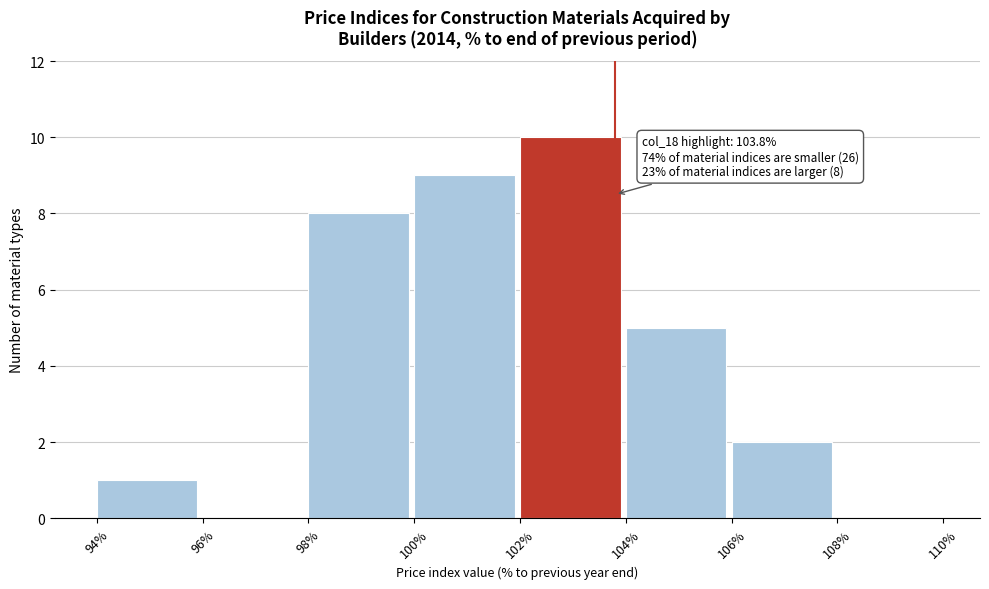

Which range on the x-axis has the tallest bar?

102% to 104%